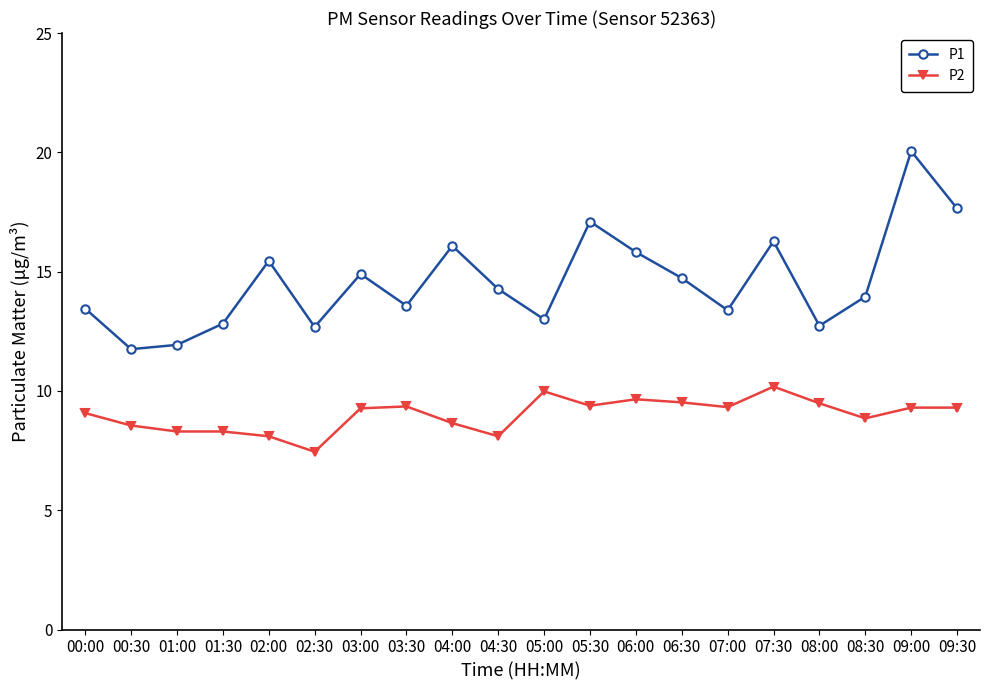

Which series has the largest total across all categories?

P1